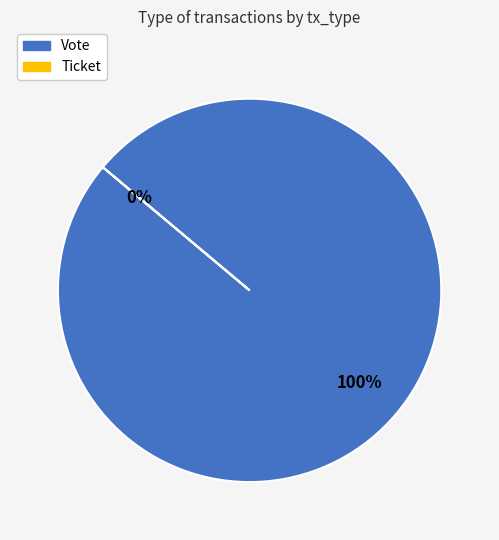

To the nearest percent, what is the combined percentage of Ticket and Vote?

100%